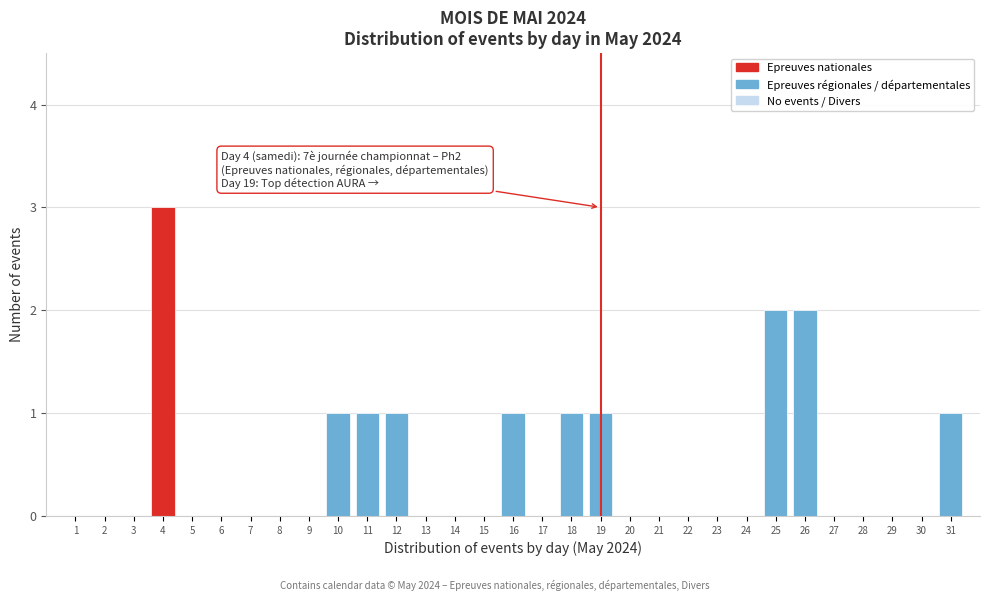

True or false: the data shows 2 at 1.

False